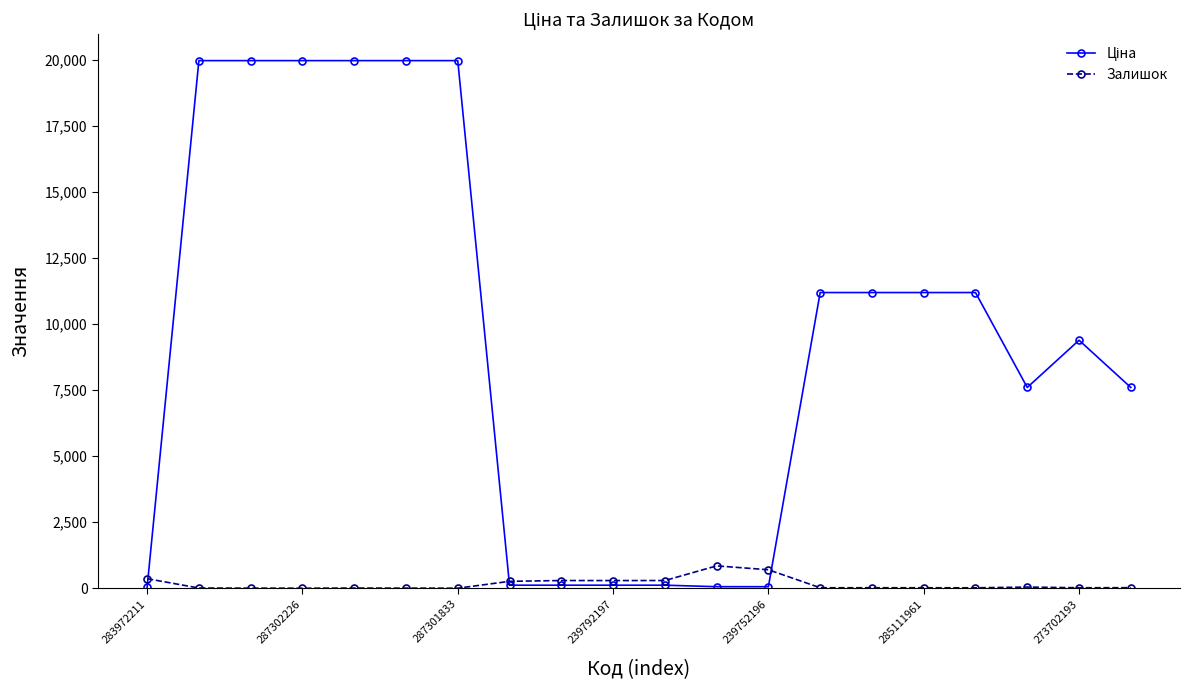

What is the maximum value shown in the chart?

19964.2